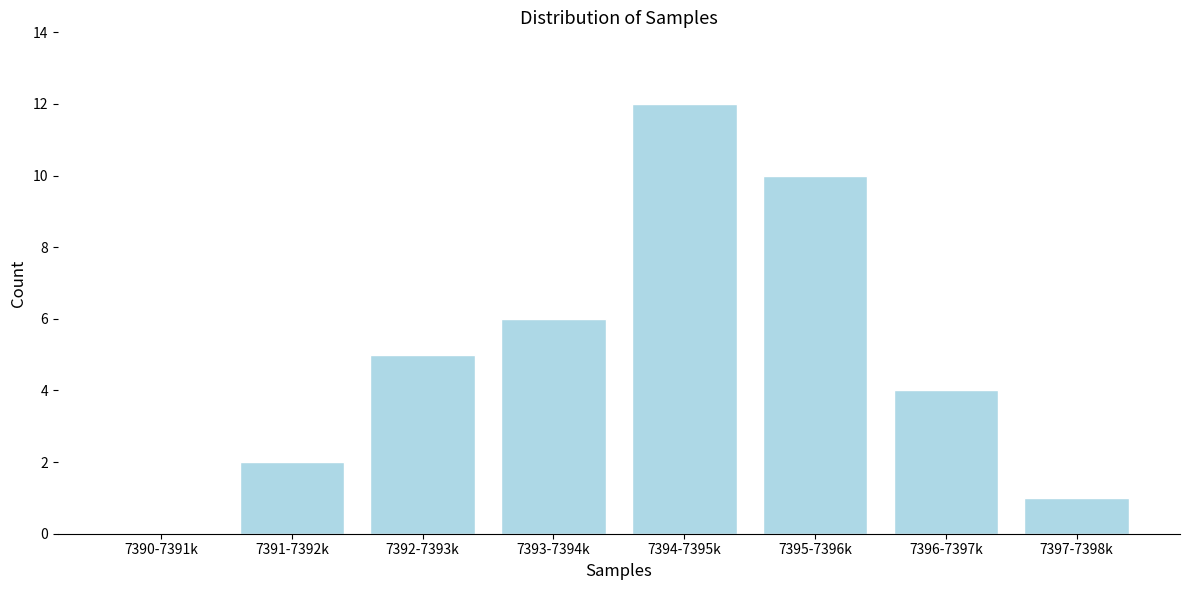

Reading left to right, transcribe all the data shown in this chart.

7390-7391k=0	7391-7392k=2	7392-7393k=5	7393-7394k=6	7394-7395k=12	7395-7396k=10	7396-7397k=4	7397-7398k=1